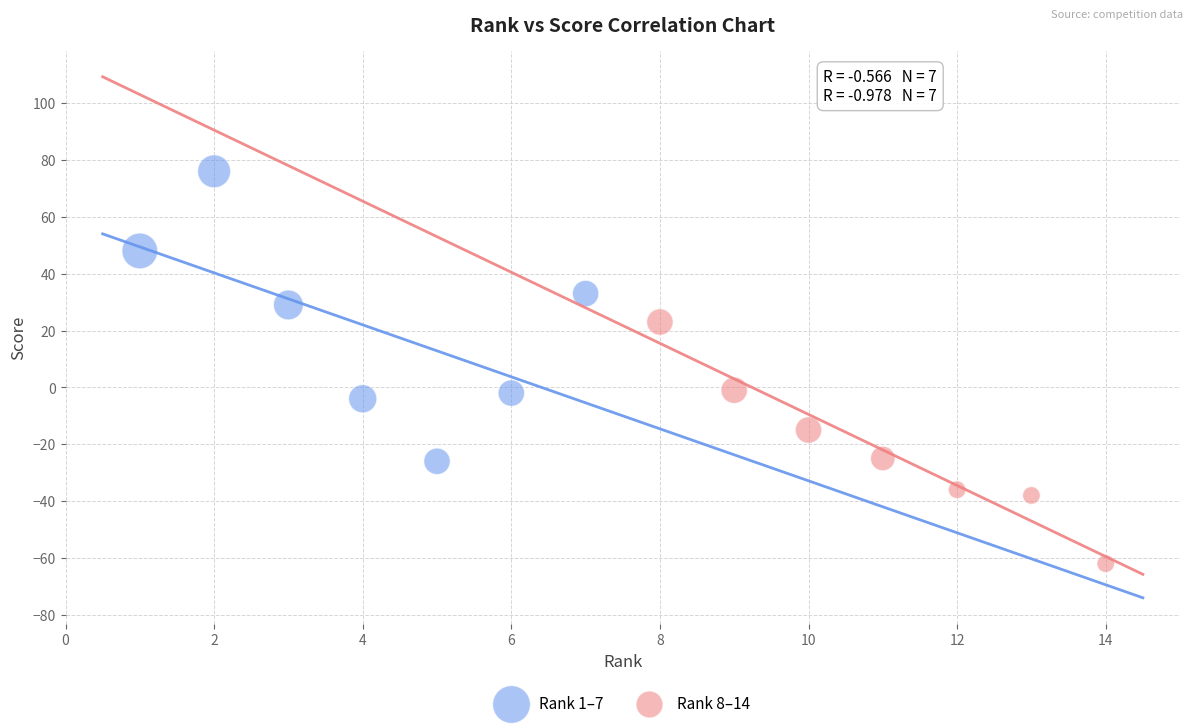

Which series has the largest Y range (max minus min)?

Rank 1–7